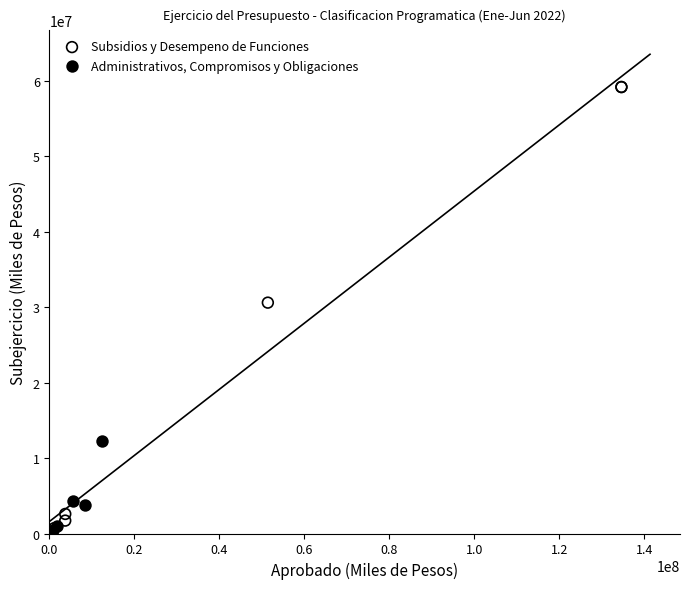

What are all the series names shown in the legend?

Subsidios y Desempeno de Funciones, Administrativos, Compromisos y Obligaciones